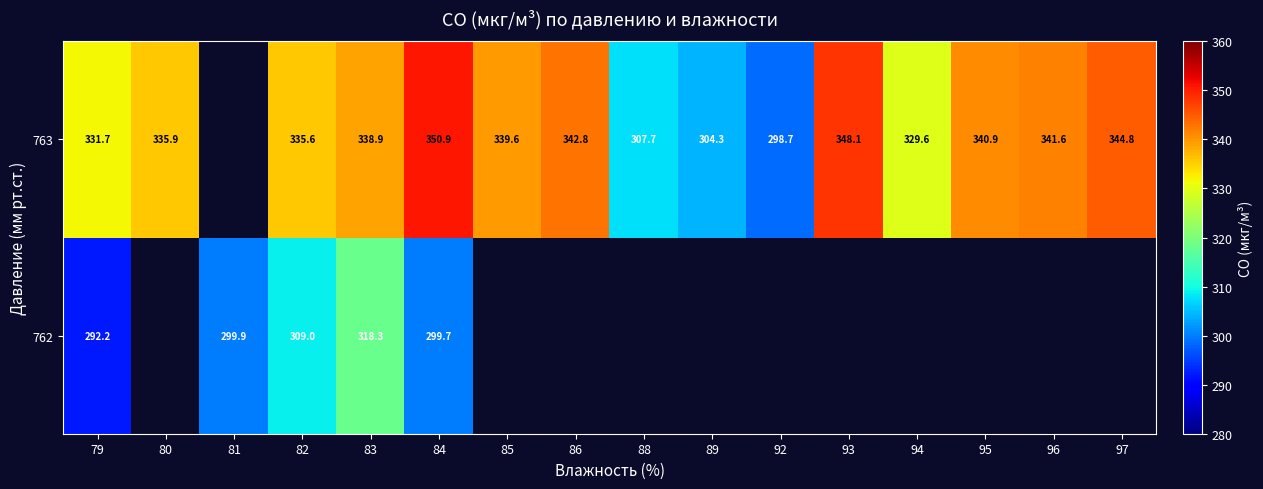

What is the greatest value displayed?

350.9